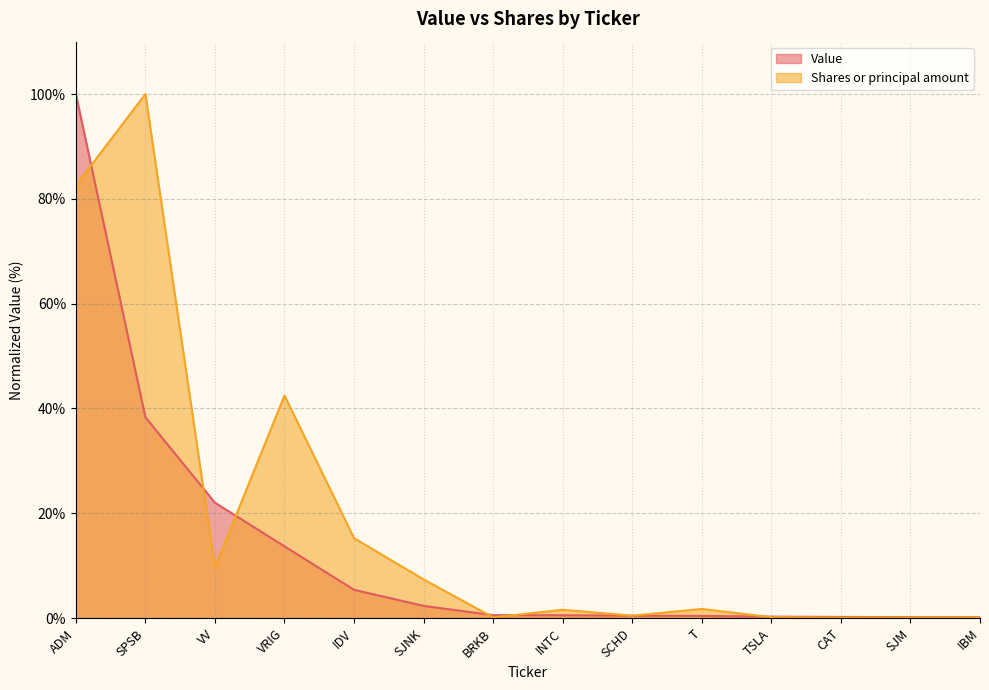

What is the label of the 14th point from the right?

ADM